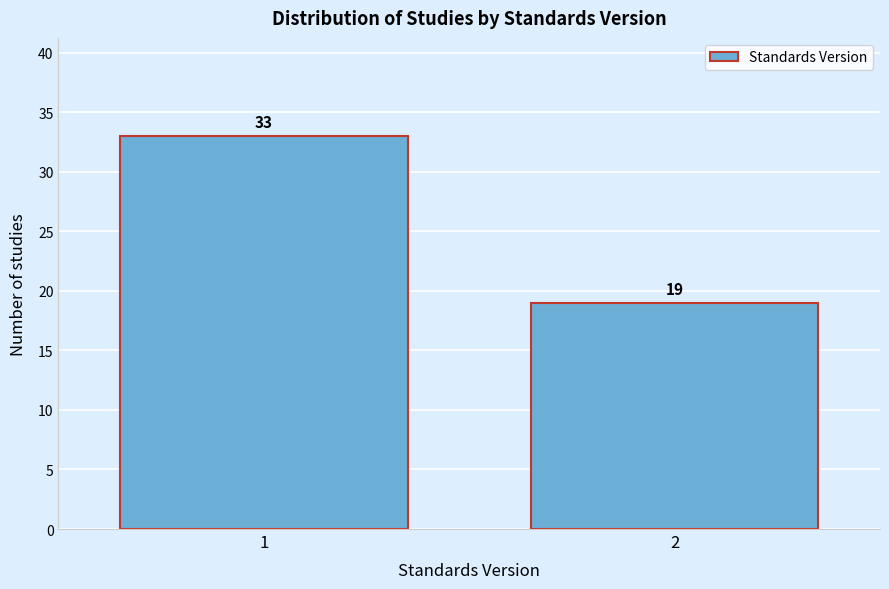

Reading right to left, extract all data points from this chart.

19	33